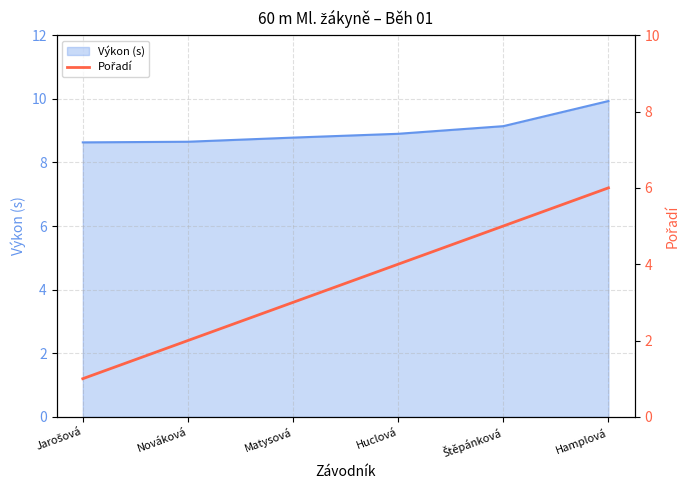

Does the chart have visible grid lines?

Yes